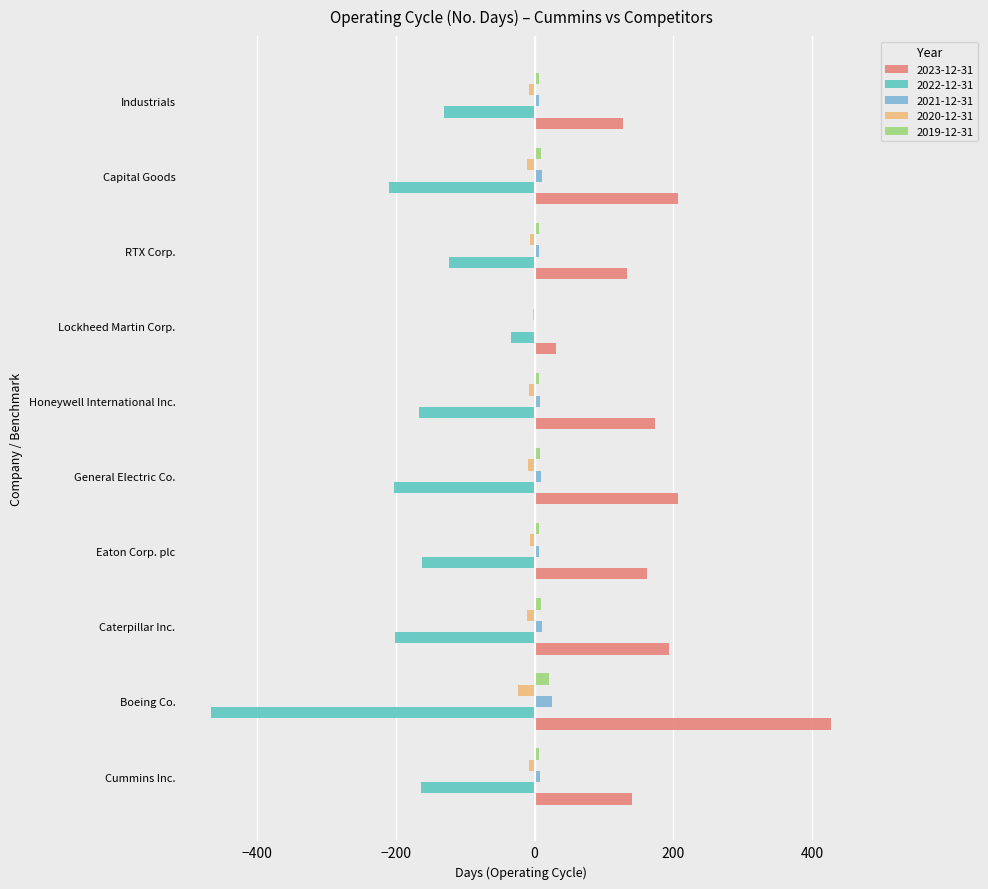

What is the maximum value shown in the chart?

427.0